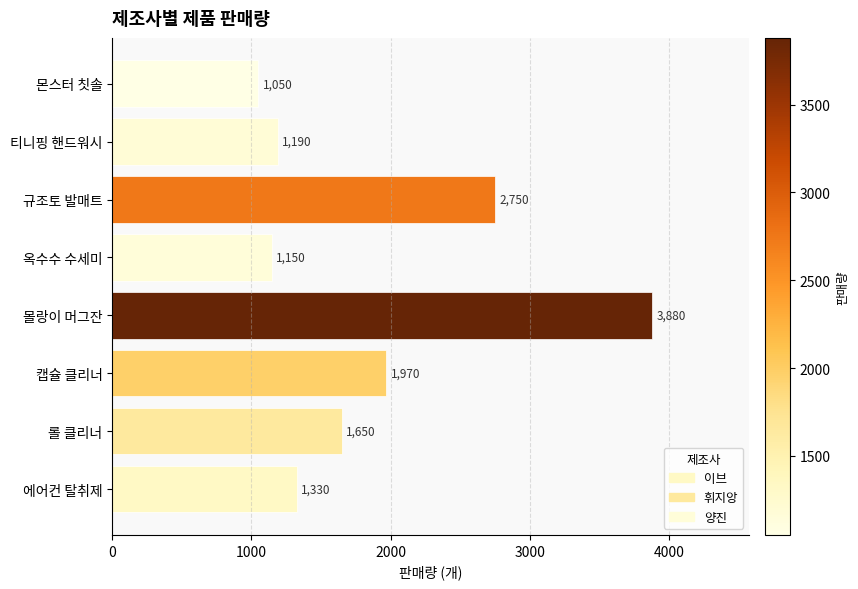

What is the change in value from 몰랑이 머그잔 to 몬스터 칫솔?

-2830